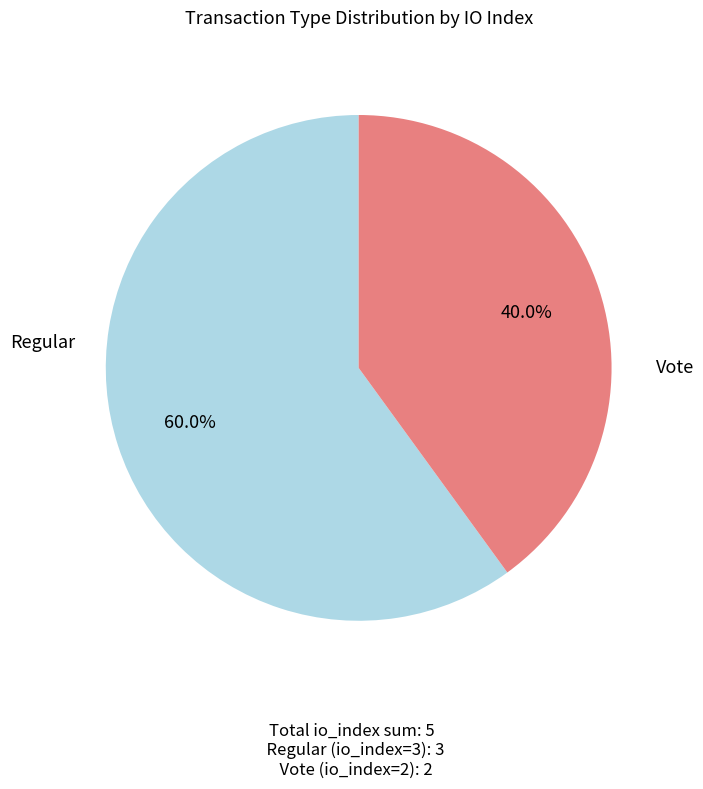

Does any single category account for the majority?

Yes